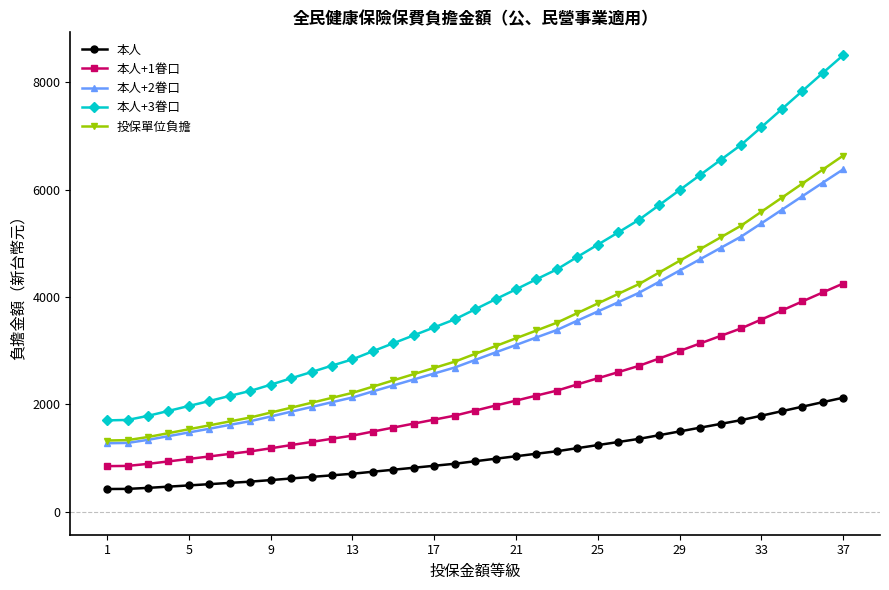

What is the difference between the maximum and second lowest values in the 本人+3眷口 series?

6792